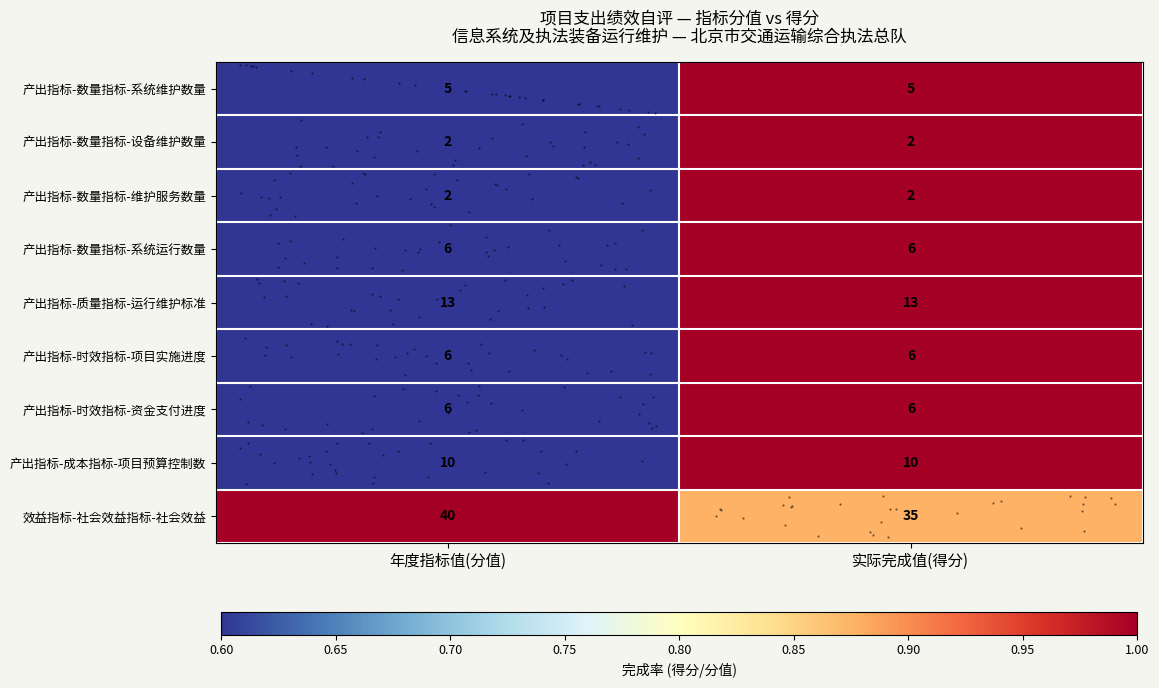

At how many categories does at least one series exceed 0?

2